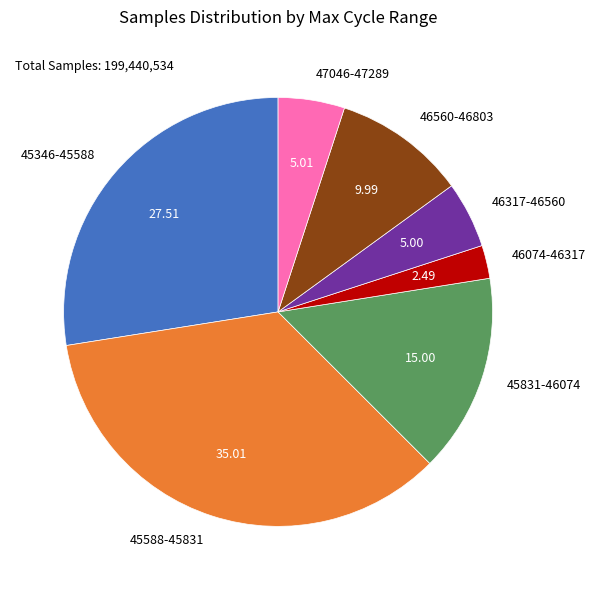

Is there any slice that represents more than half of the pie?

No